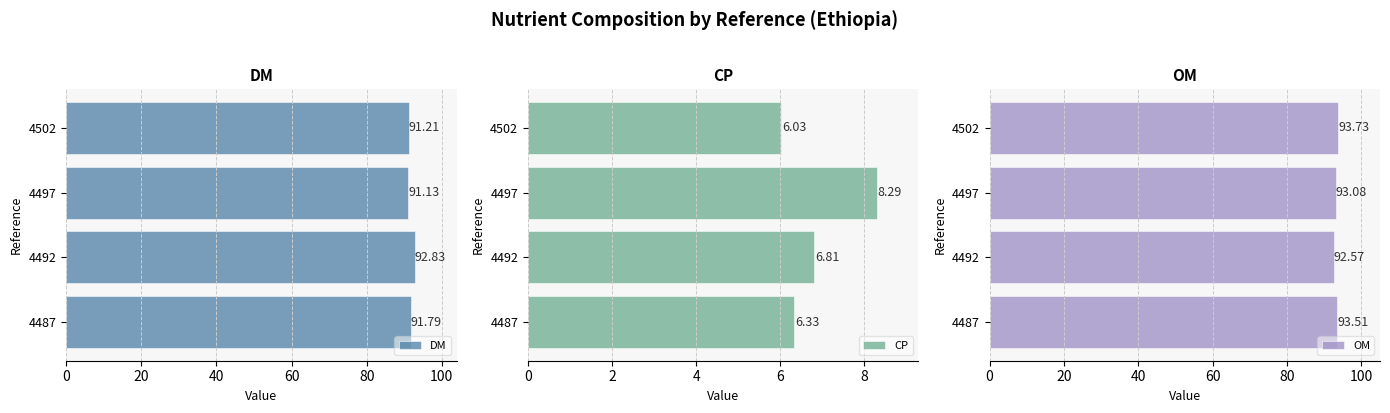

Read the CP value at 4487.

6.3